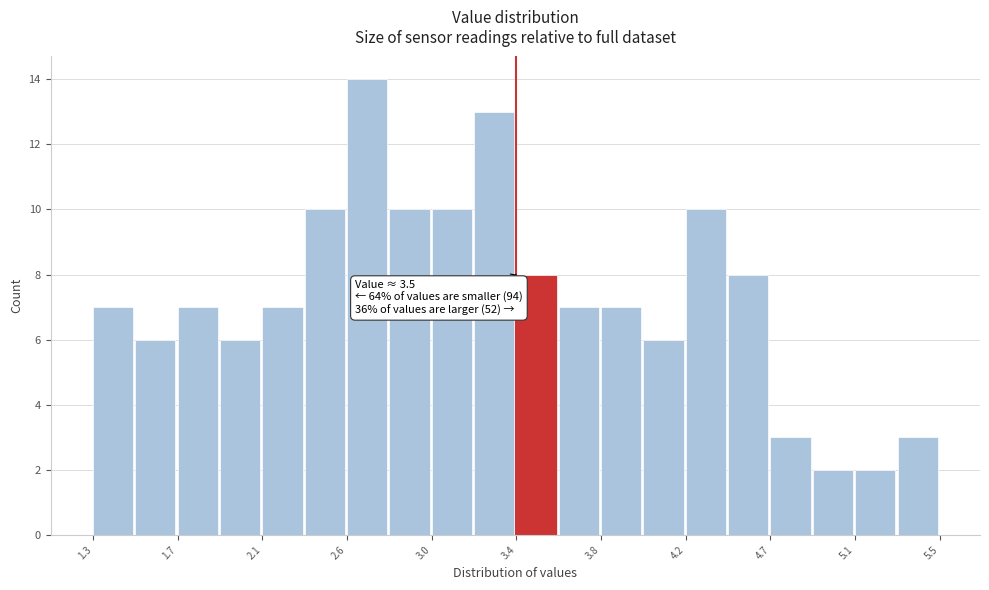

Over which range of the x-axis is the bar tallest?

2.56 to 2.77